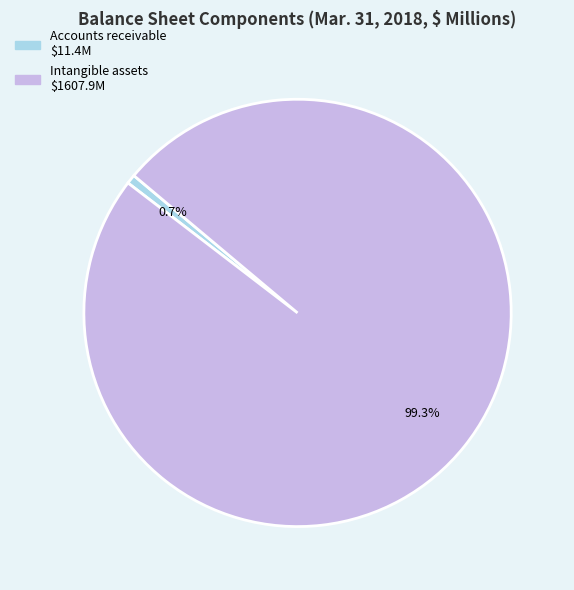

Approximately how many times larger is the value at Intangible assets compared to Accounts receivable?

141.0